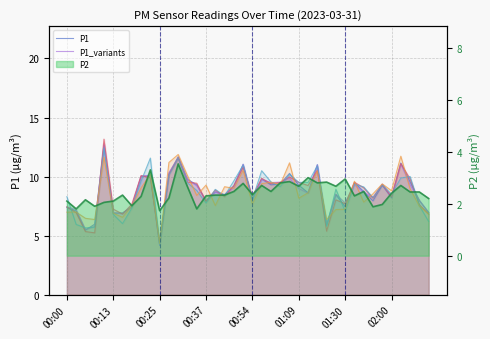

Which category has the highest value in the P1_v2 series?

00:54